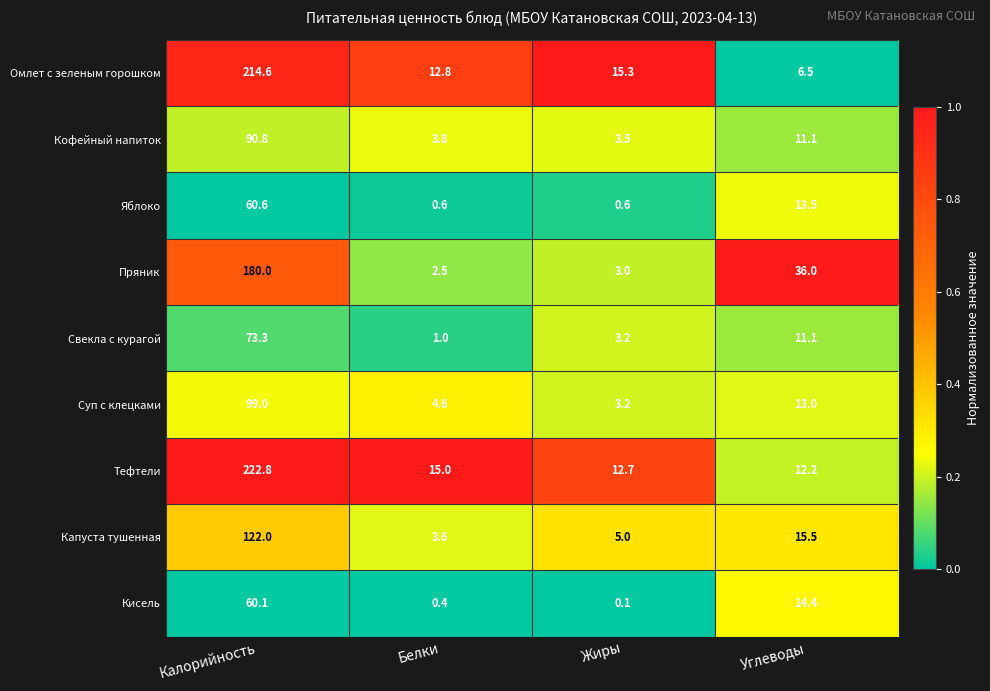

What is the difference between the Пряник values at Калорийность and Белки?

177.5